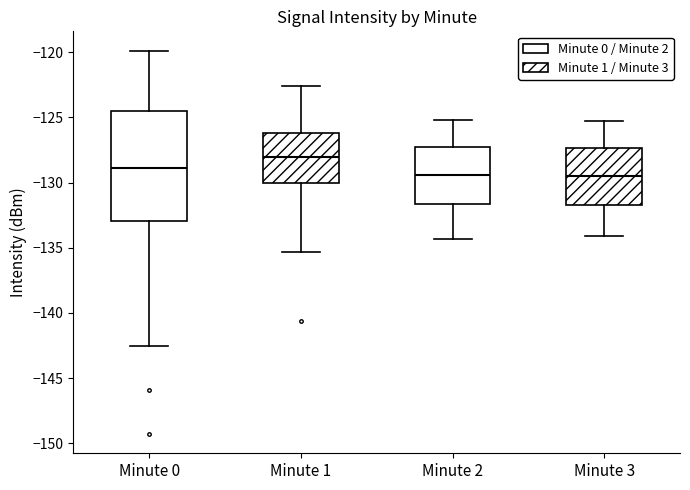

Where is the upper edge of the box for Minute 1 on the y-axis? The values are not printed on the chart, so give them approximately, as read against the axis.

-126.0